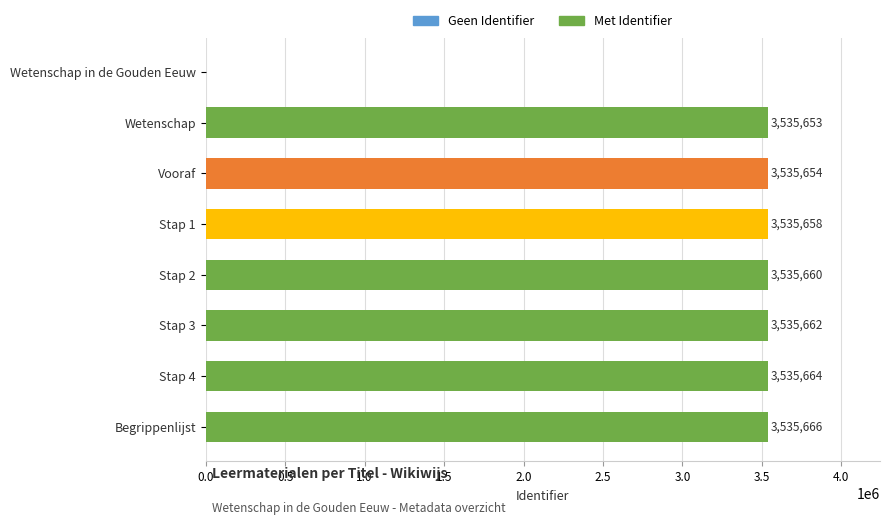

Is it true that the value at Stap 2 is 3535660?

True